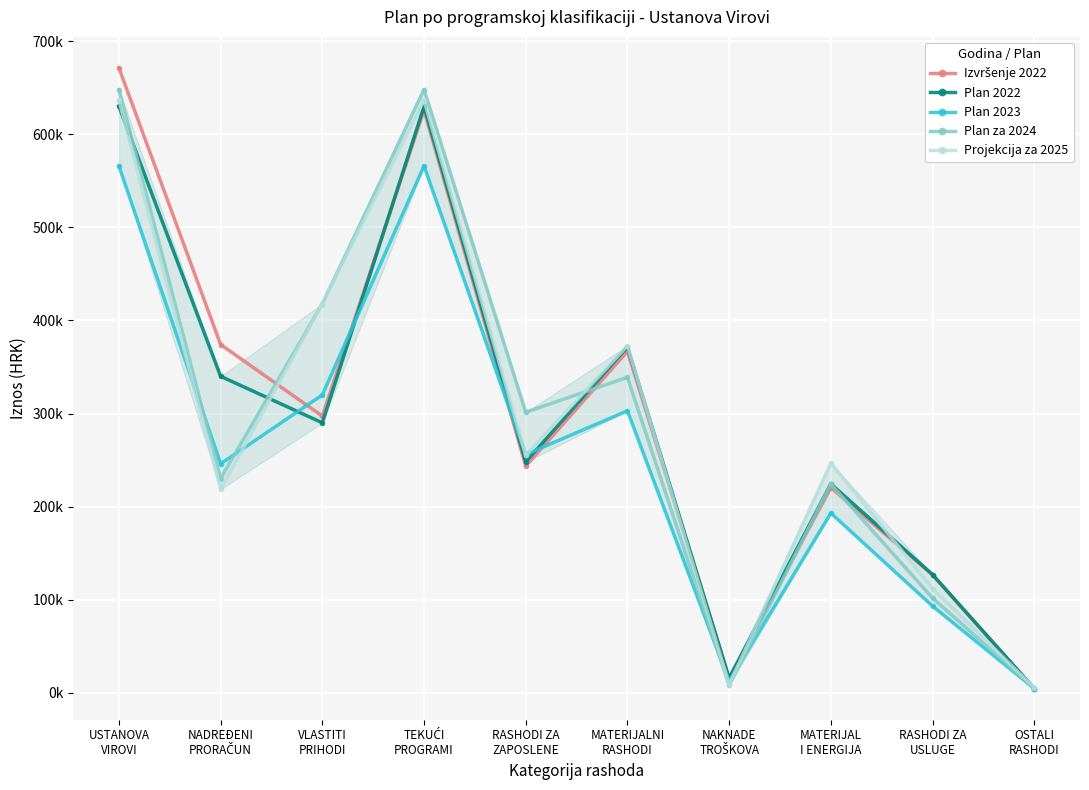

What is the label of the 10th point from the right?

USTANOVA
VIROVI